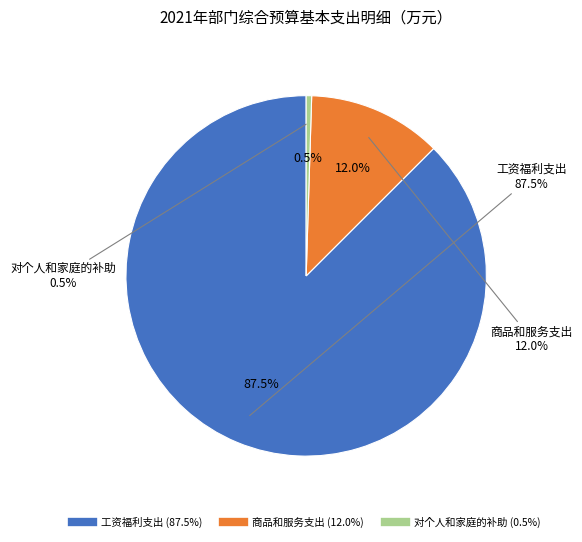

Which category accounts for the majority?

工资福利支出